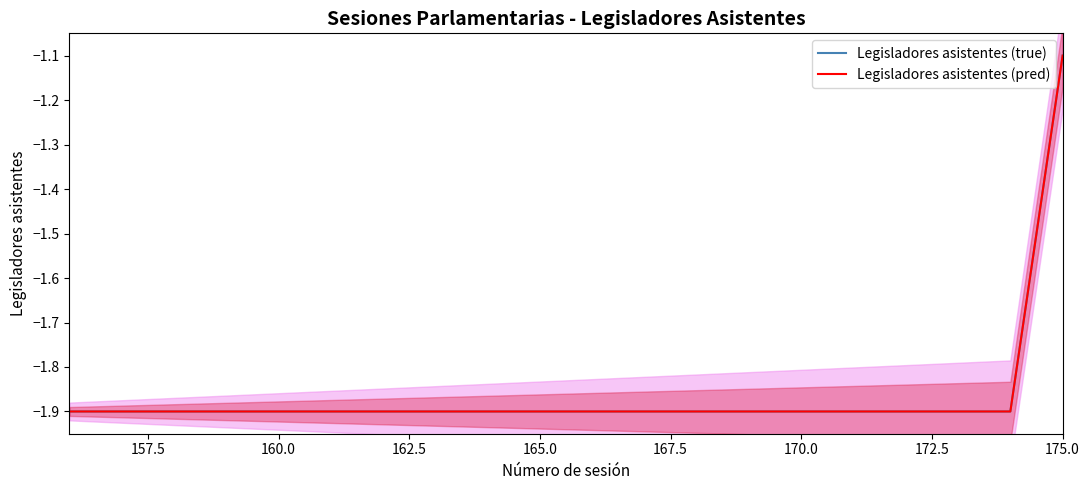

At 167.5, list the series in order from smallest to largest.

Legisladores asistentes (true), Legisladores asistentes (pred)